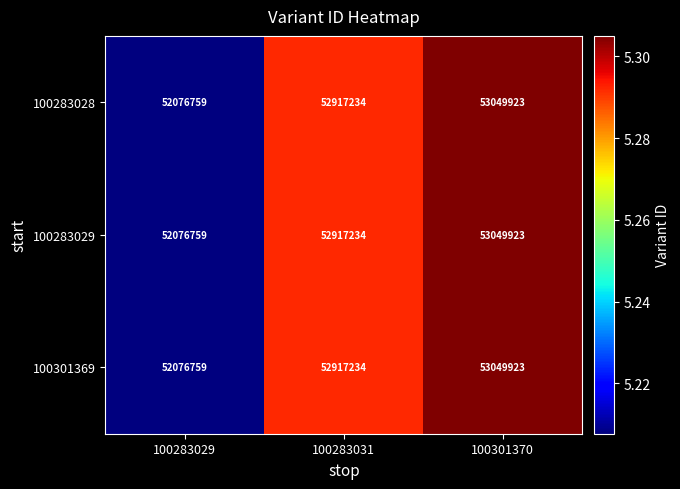

Rank the categories by 100301369 value from lowest to highest.

100283029, 100283031, 100301370